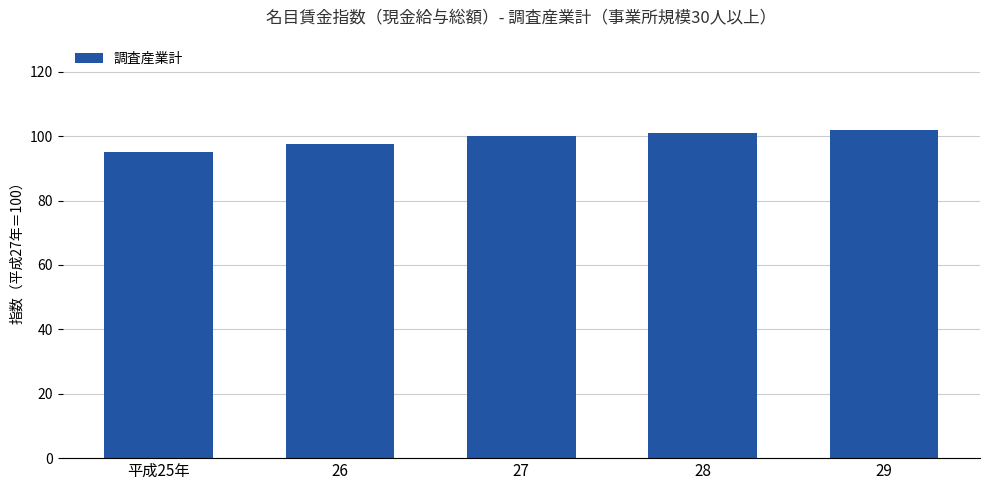

Does the chart contain stacked bars?

No